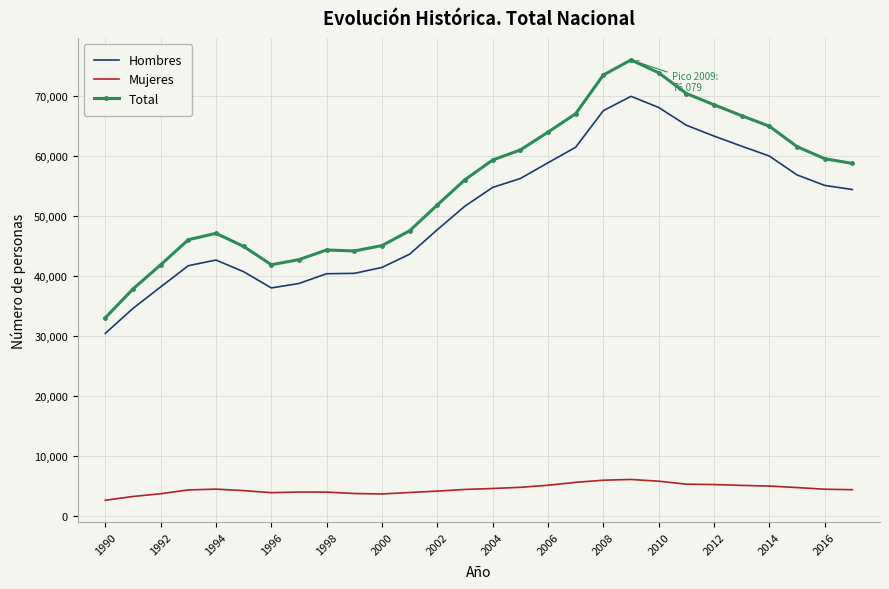

What is the minimum value for Hombres?

30454